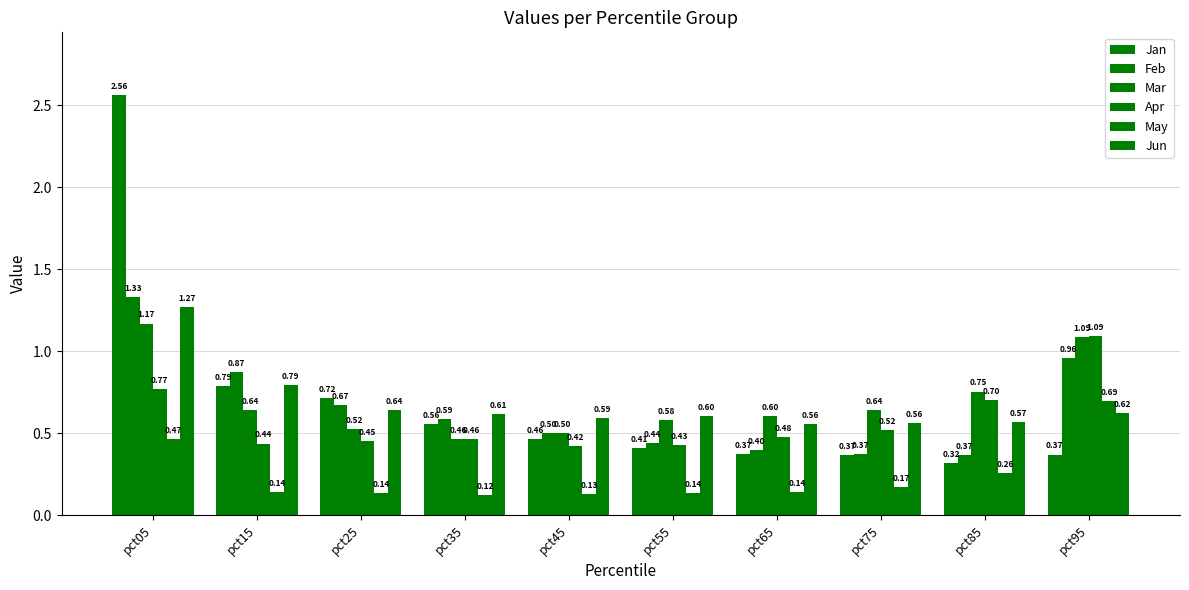

At which label does May reach its minimum?

pct35